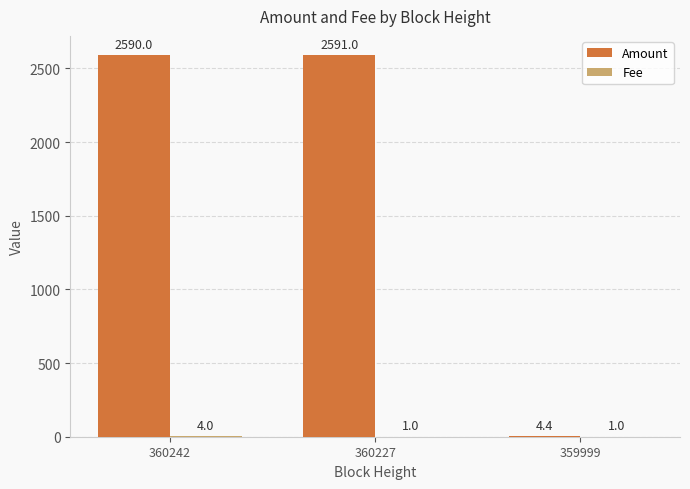

The value of Amount at 360227 is 636.1. True or false?

False